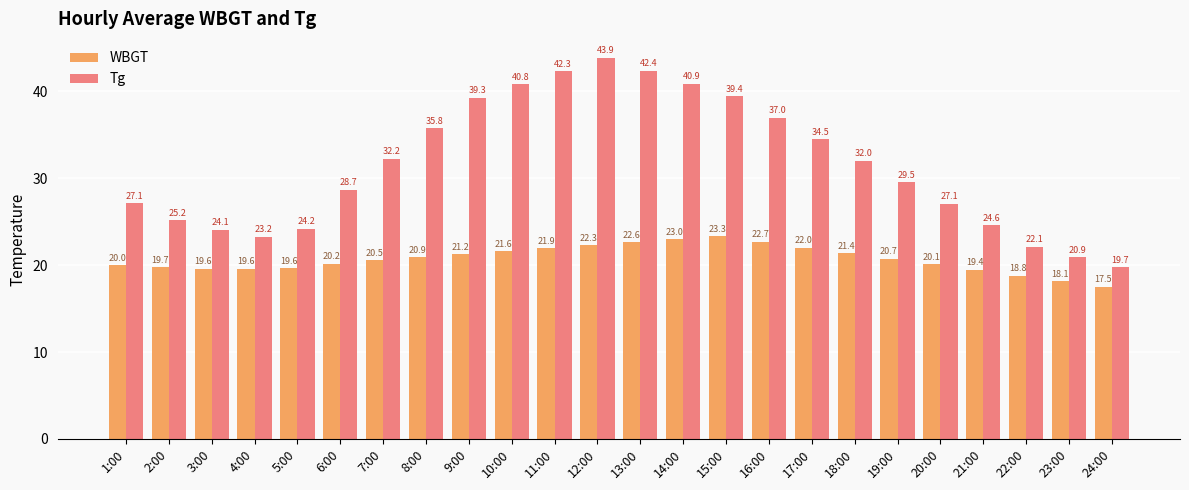

Rank the series by their average value, from lowest to highest.

WBGT, Tg